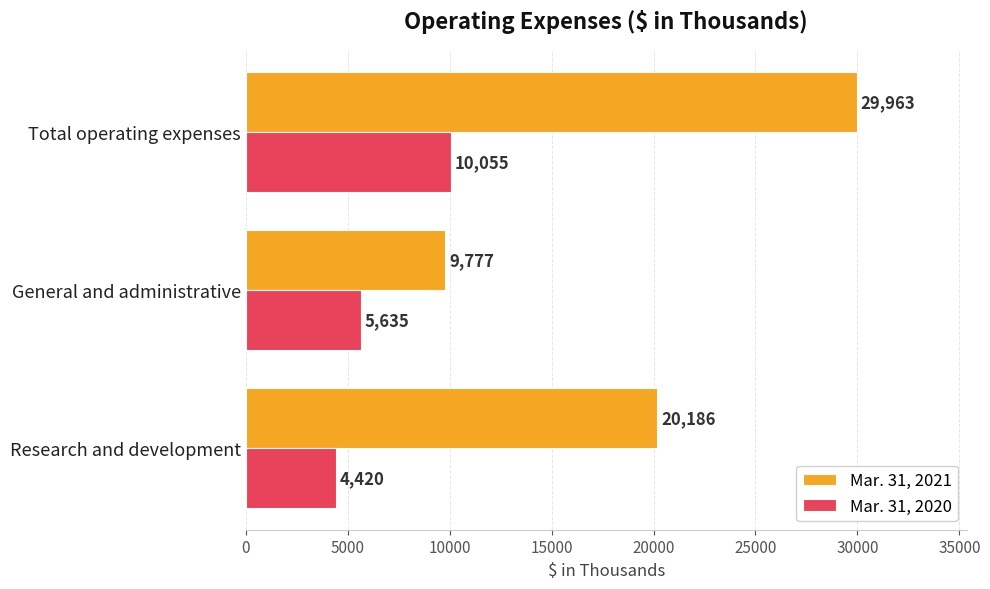

Which category has the lowest value in the Mar. 31, 2021 series?

General and administrative